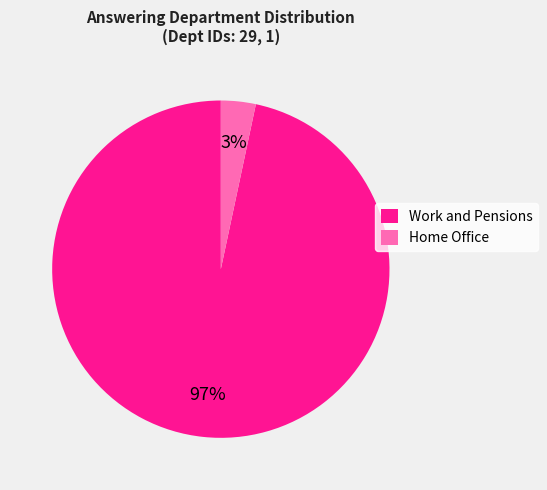

What percentage is the Work and Pensions slice, to the nearest percent?

97%